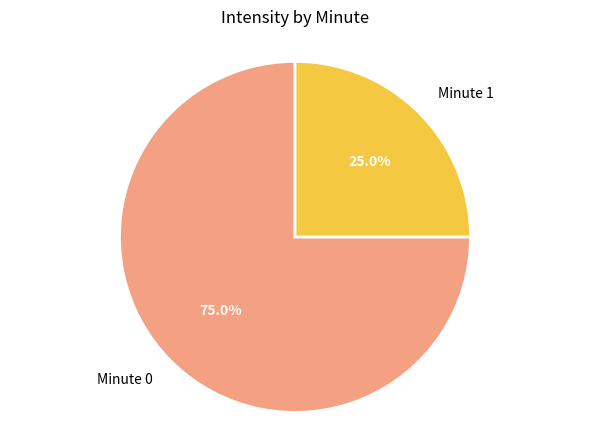

What is the smallest slice in the pie chart?

Minute 1